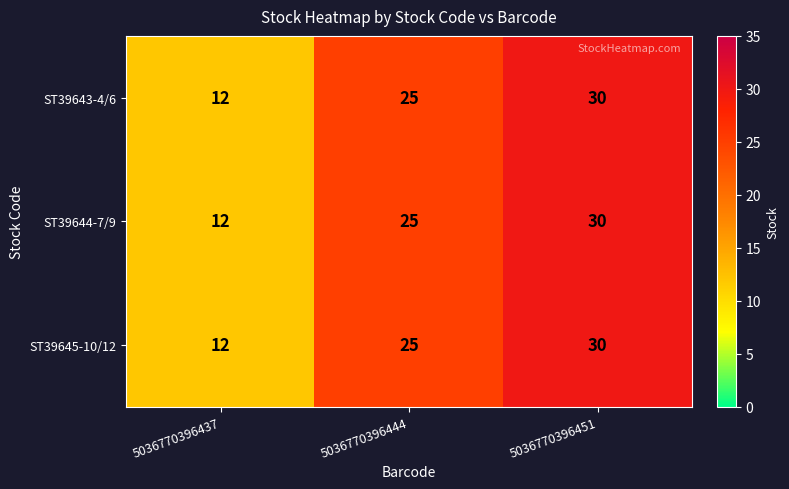

At which category is the sum across all series the highest?

5036770396451